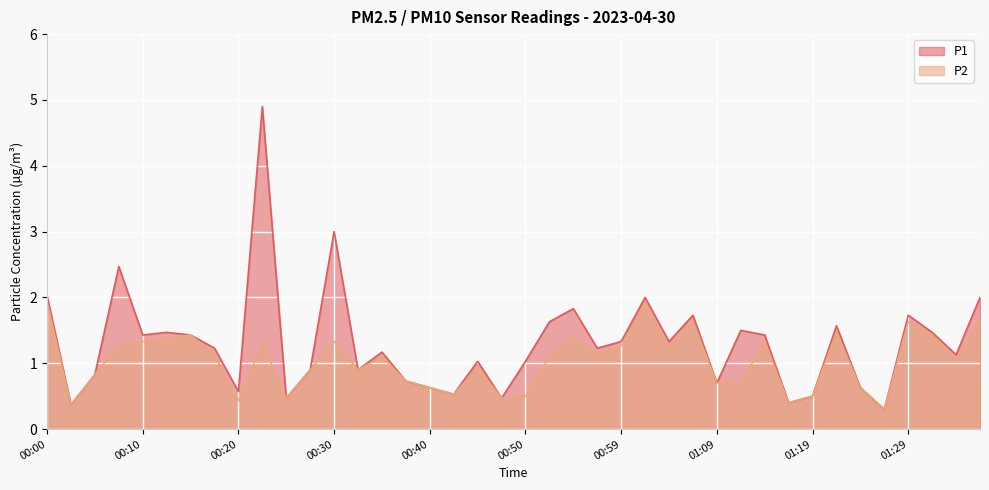

Rank the series at 00:23 from highest to lowest value.

P1, P2